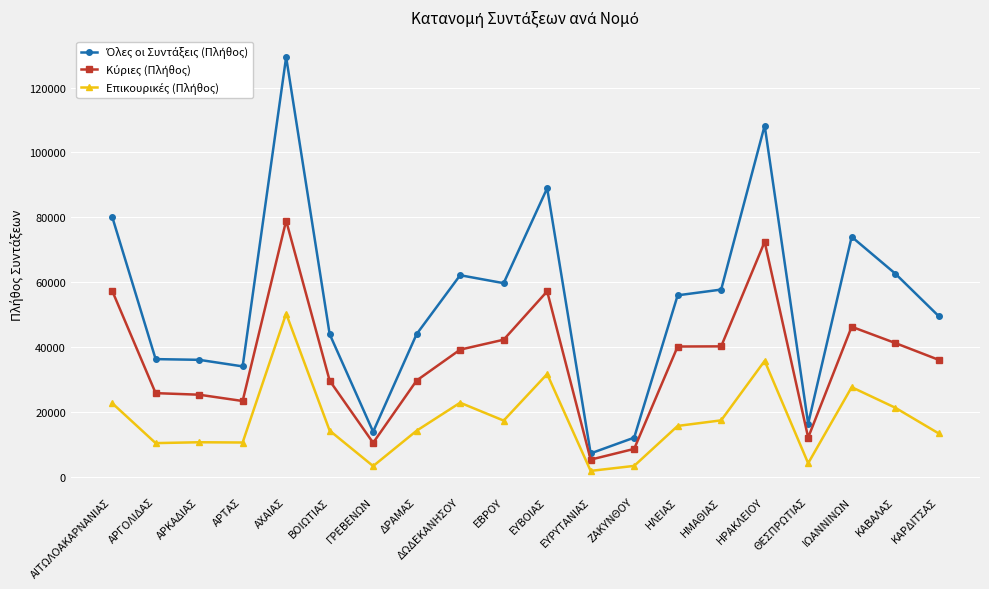

At which category is the sum across all series the highest?

ΑΧΑΙΑΣ